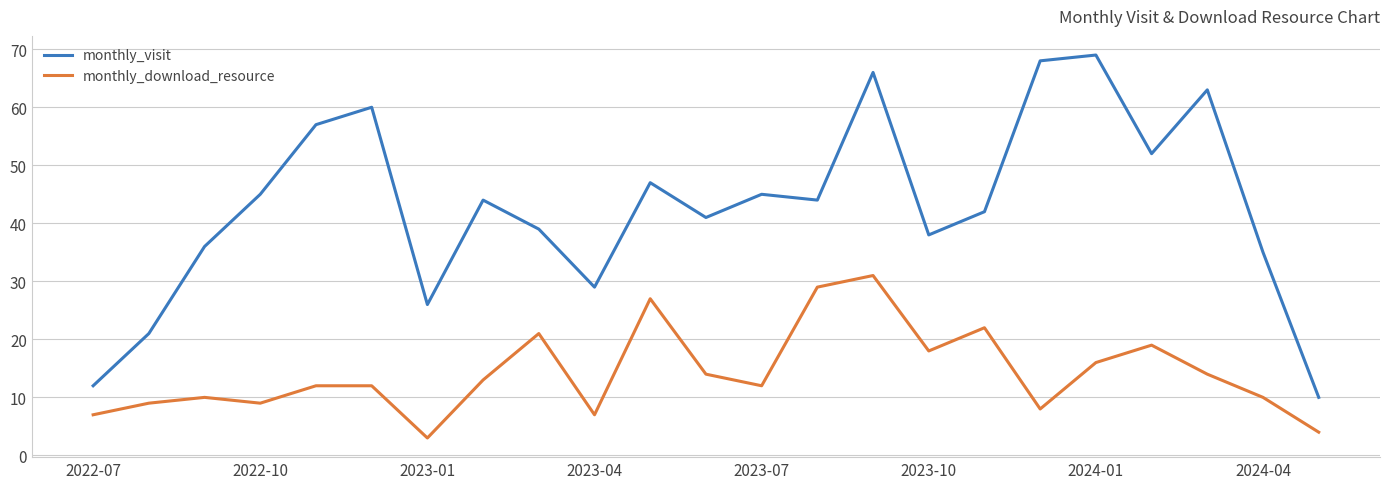

True or false: monthly_download_resource has more than 1 points higher than both neighbors.

True